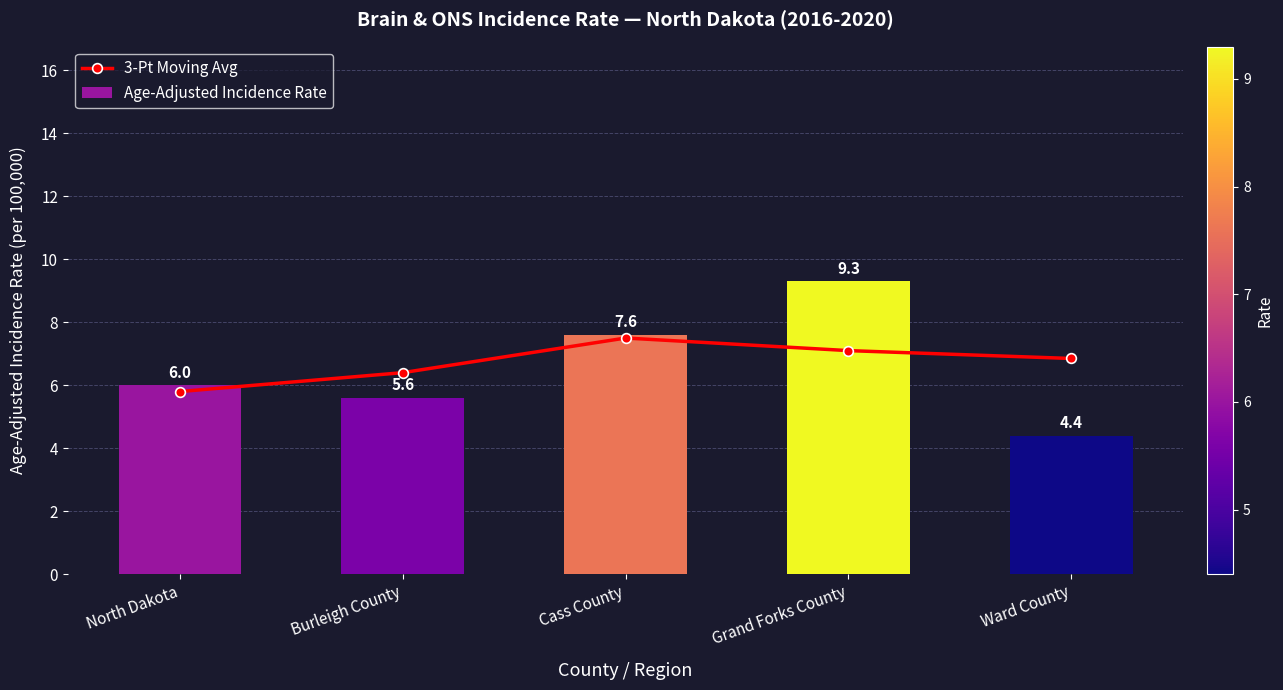

Rank the series by their maximum value, from lowest to highest.

3-Pt Moving Avg, Age-Adjusted Incidence Rate